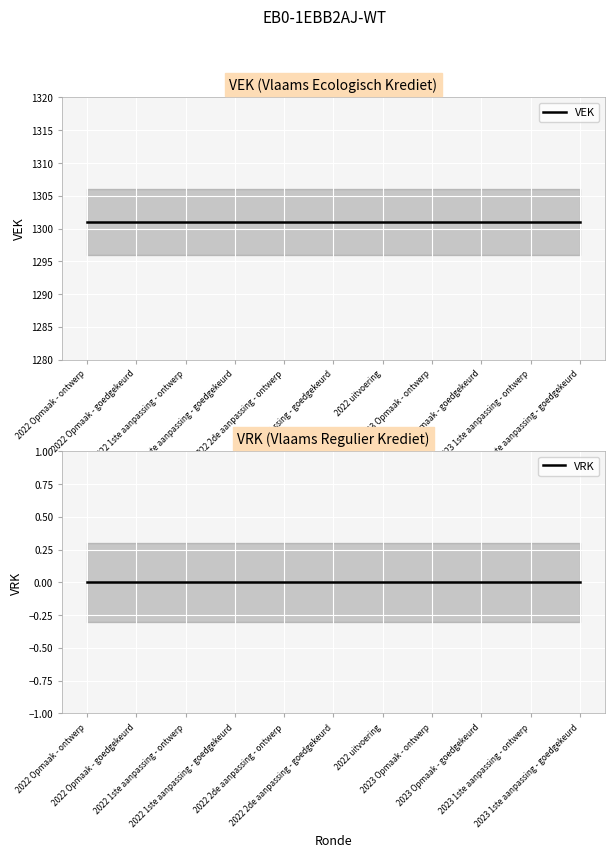

List the labels in order of VEK value, smallest first.

2022 Opmaak - ontwerp, 2022 Opmaak - goedgekeurd, 2022 1ste aanpassing - ontwerp, 2022 1ste aanpassing - goedgekeurd, 2022 2de aanpassing - ontwerp, 2022 2de aanpassing - goedgekeurd, 2022 uitvoering, 2023 Opmaak - ontwerp, 2023 Opmaak - goedgekeurd, 2023 1ste aanpassing - ontwerp, 2023 1ste aanpassing - goedgekeurd